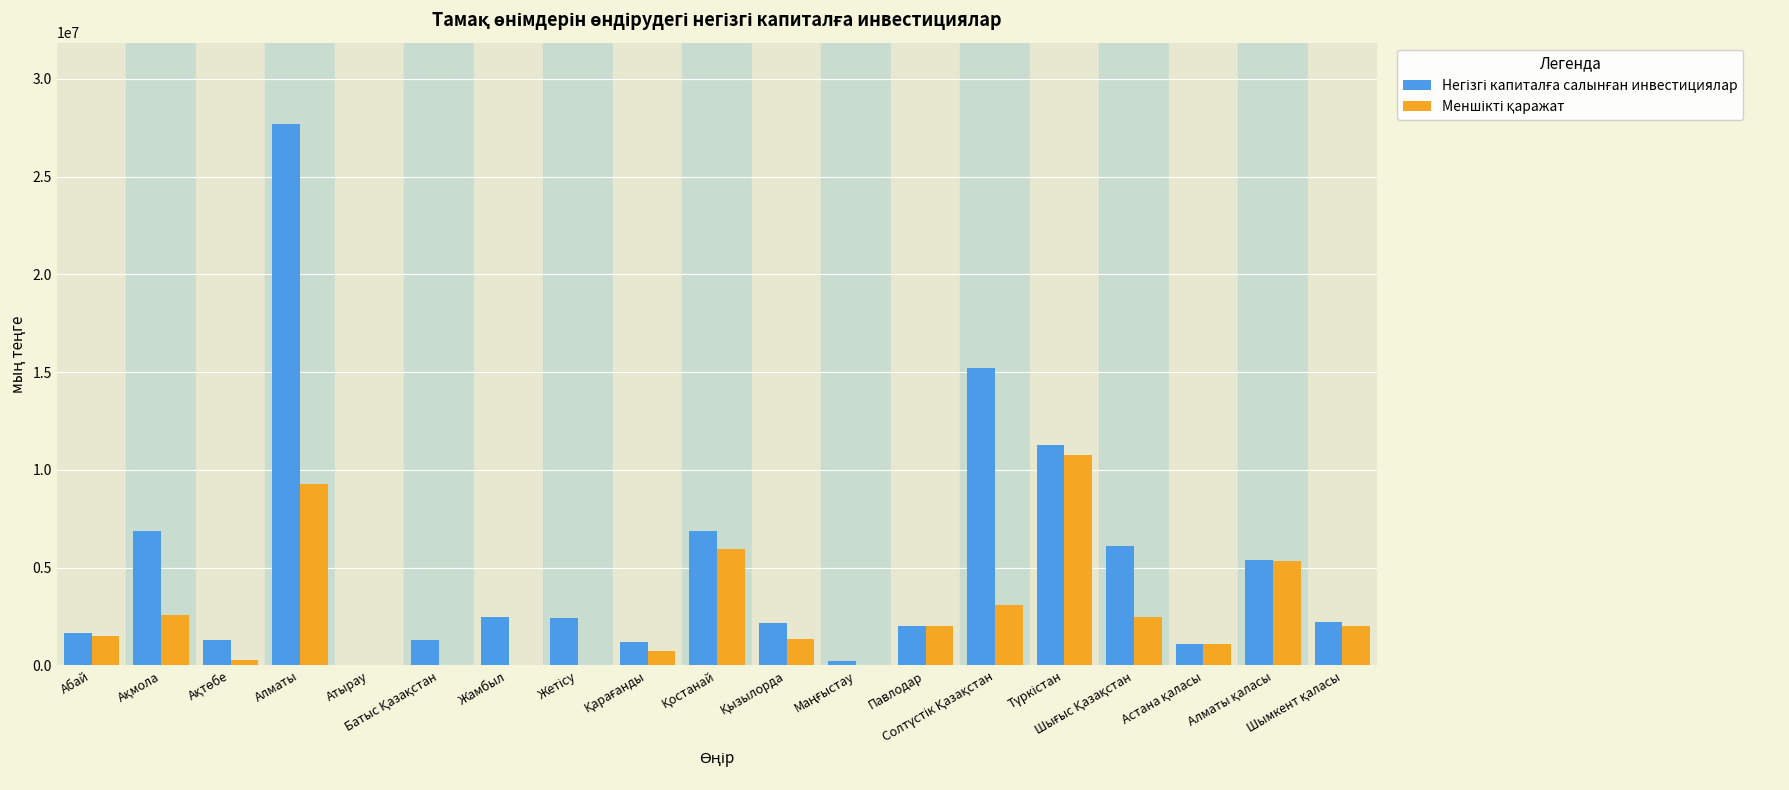

What is the maximum value shown in the chart?

27699234